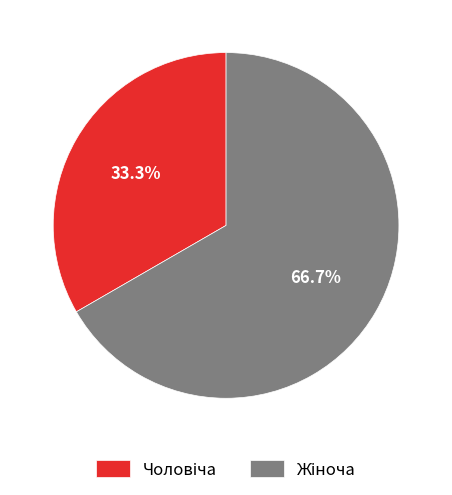

Does any single category account for the majority?

Yes